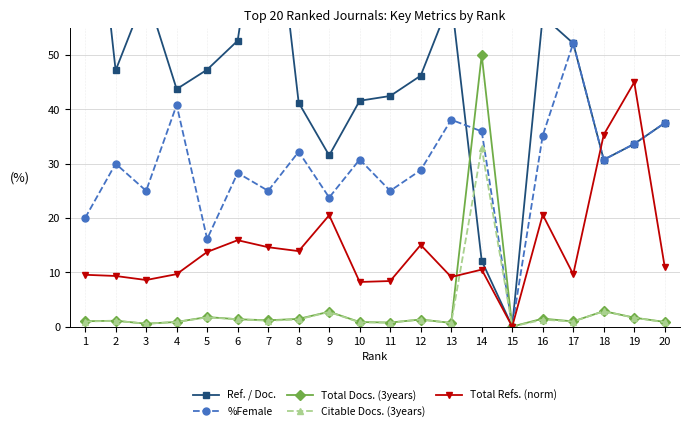

Which series has the largest total across all categories?

Ref. / Doc.